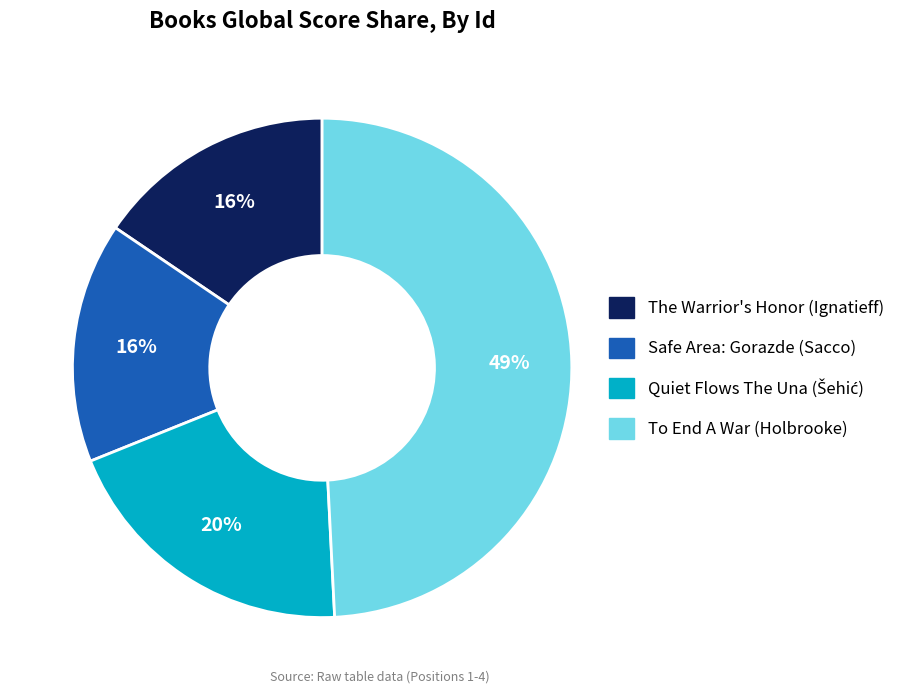

To the nearest percent, what percentage of the pie is The Warrior's Honor (Ignatieff)?

16%